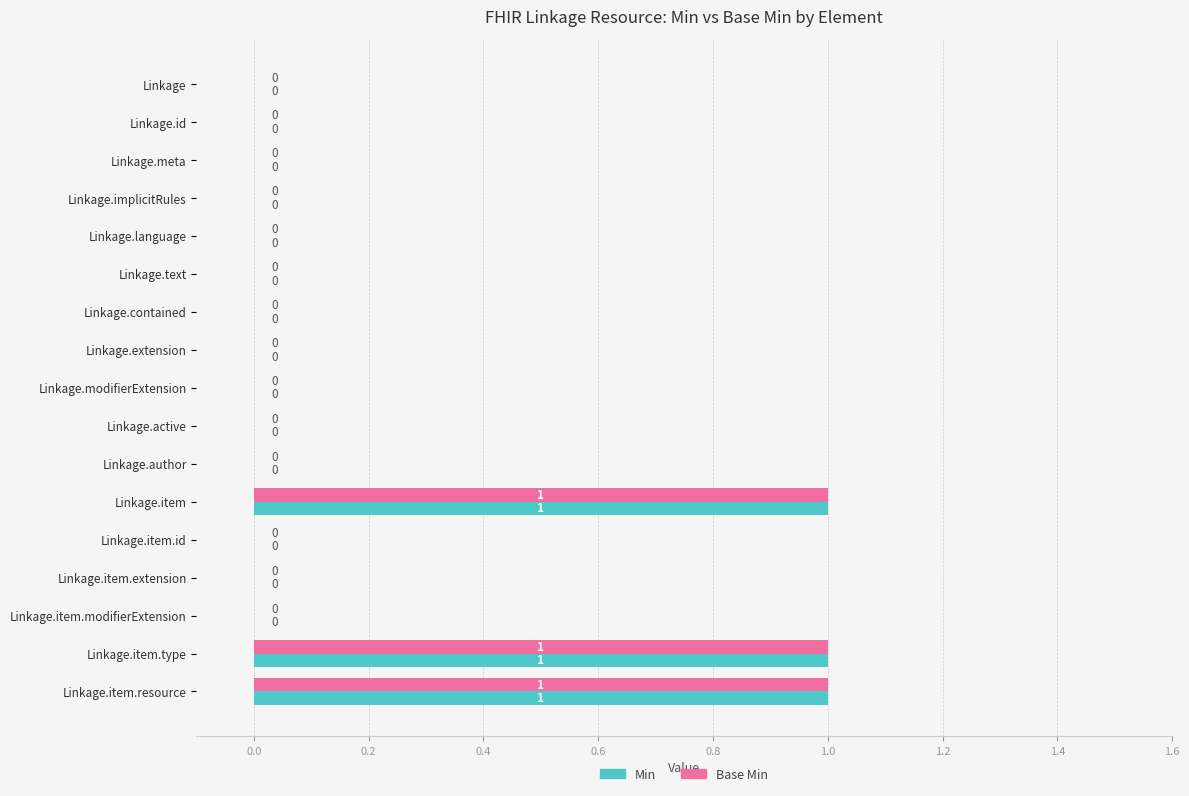

How many Min values are between 0 and 1?

17